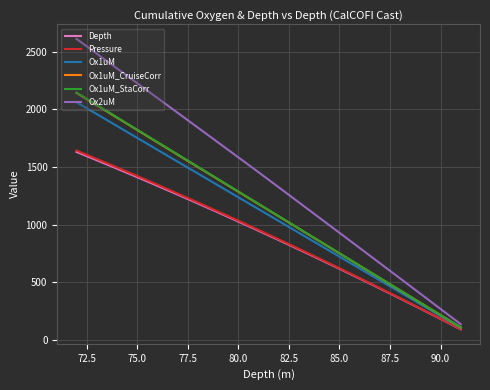

What is the label of the 4th point from the left?

77.5